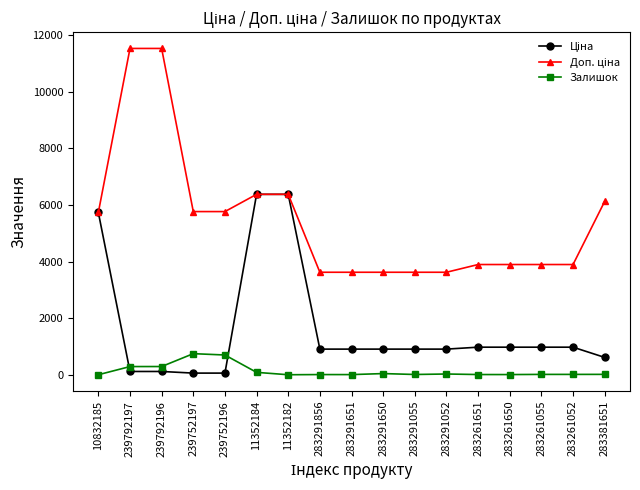

True or false: Залишок has more than 1 points higher than both neighbors.

True